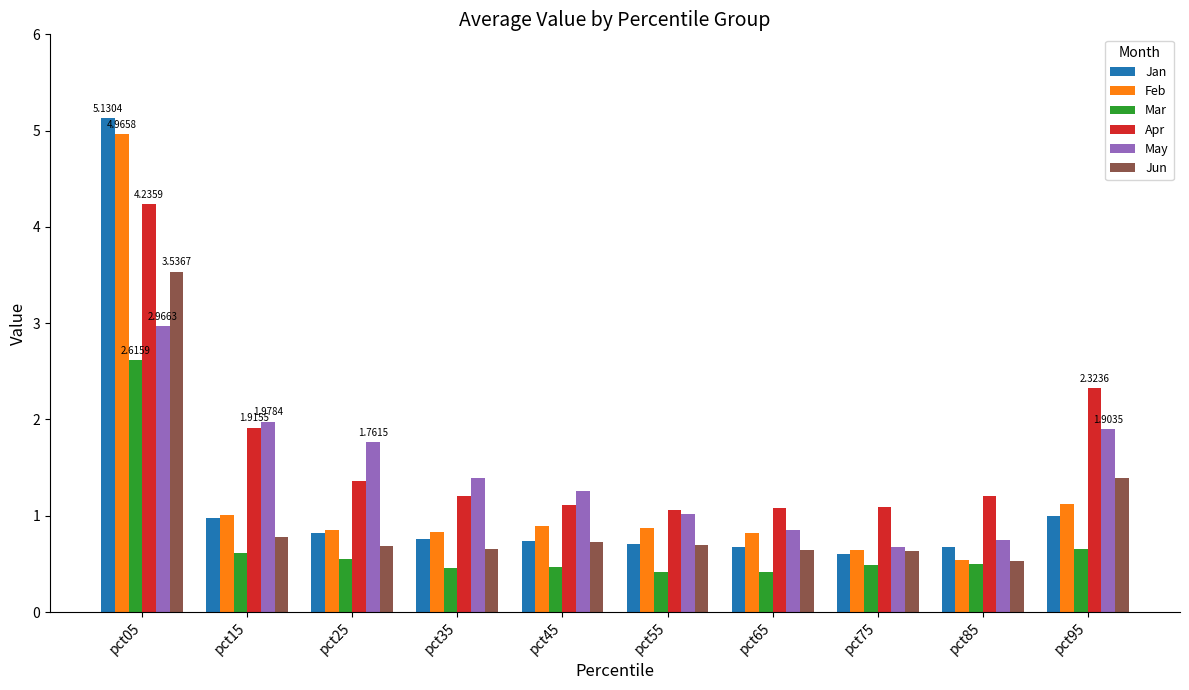

Read the Jan value at pct55.

0.7